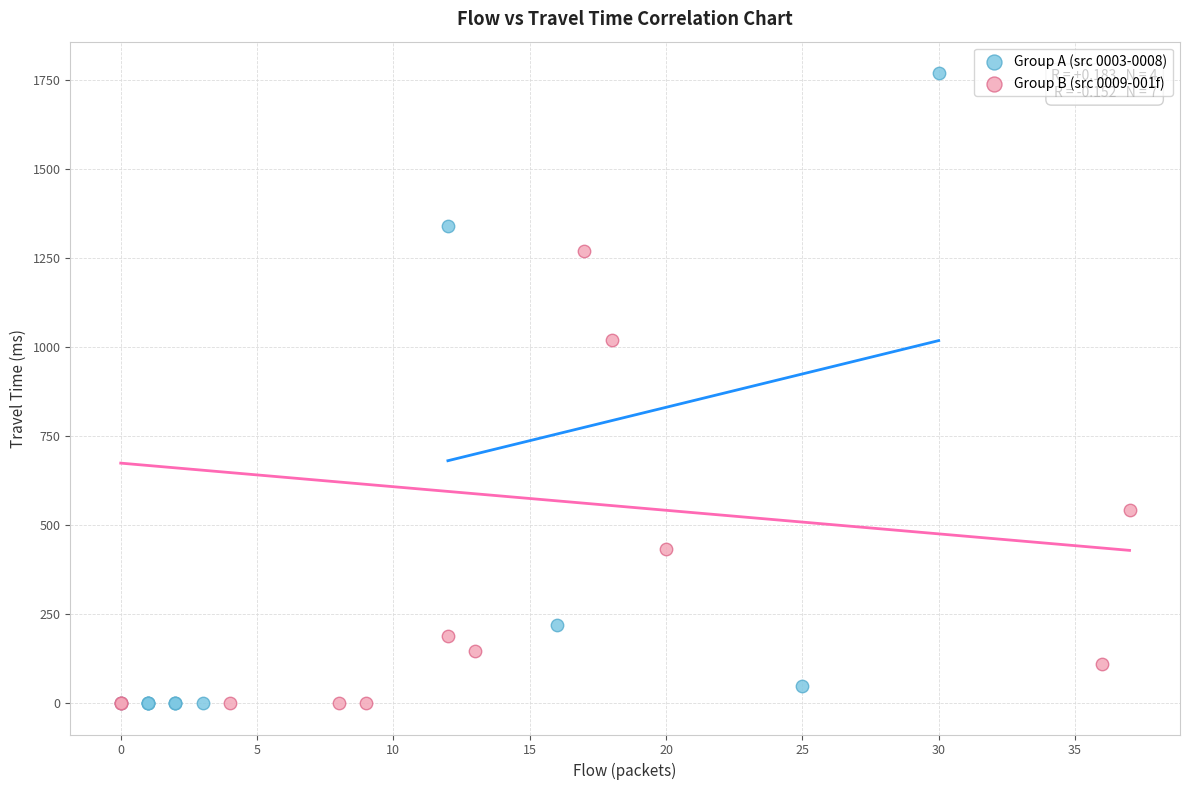

Which series has the widest spread of Y values?

Group A (src 0003-0008)